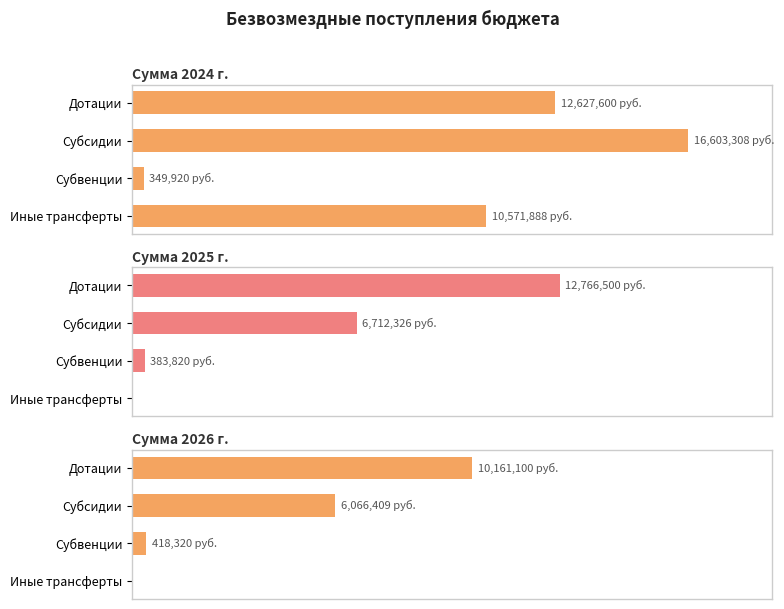

Which series has the largest range (max minus min)?

Сумма 2024 г.